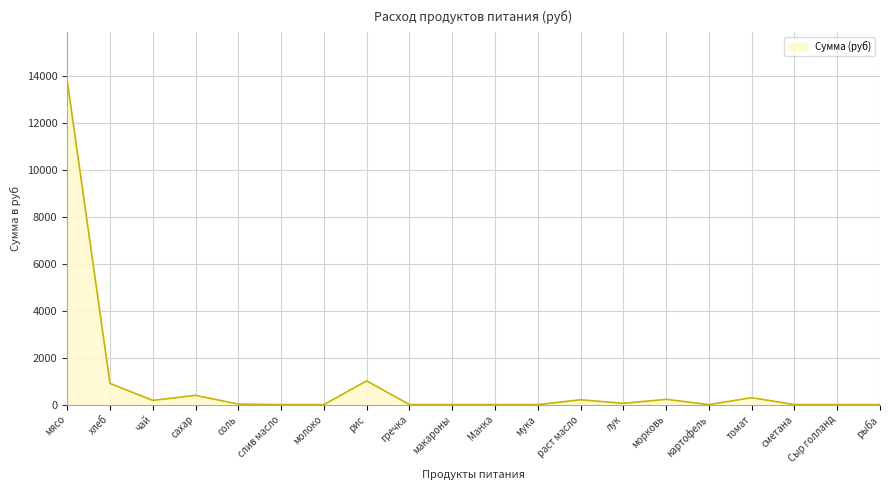

At which category does the chart reach its peak across all series?

мясо